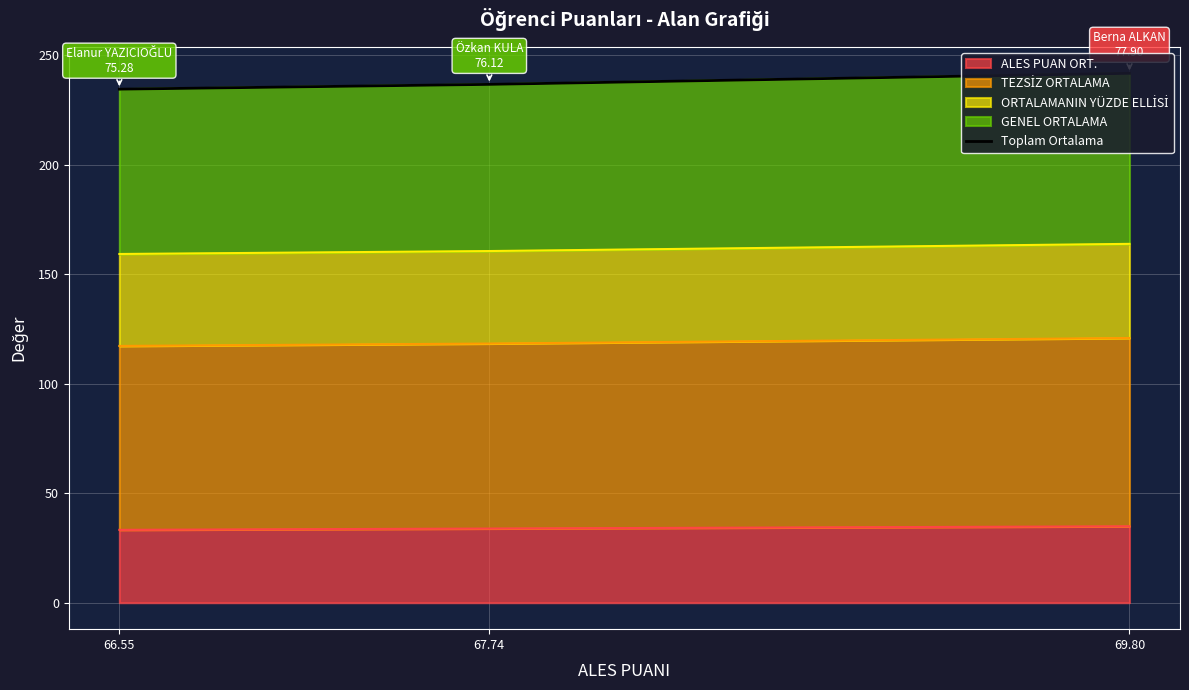

What is the difference between the maximum and minimum values?

7.3